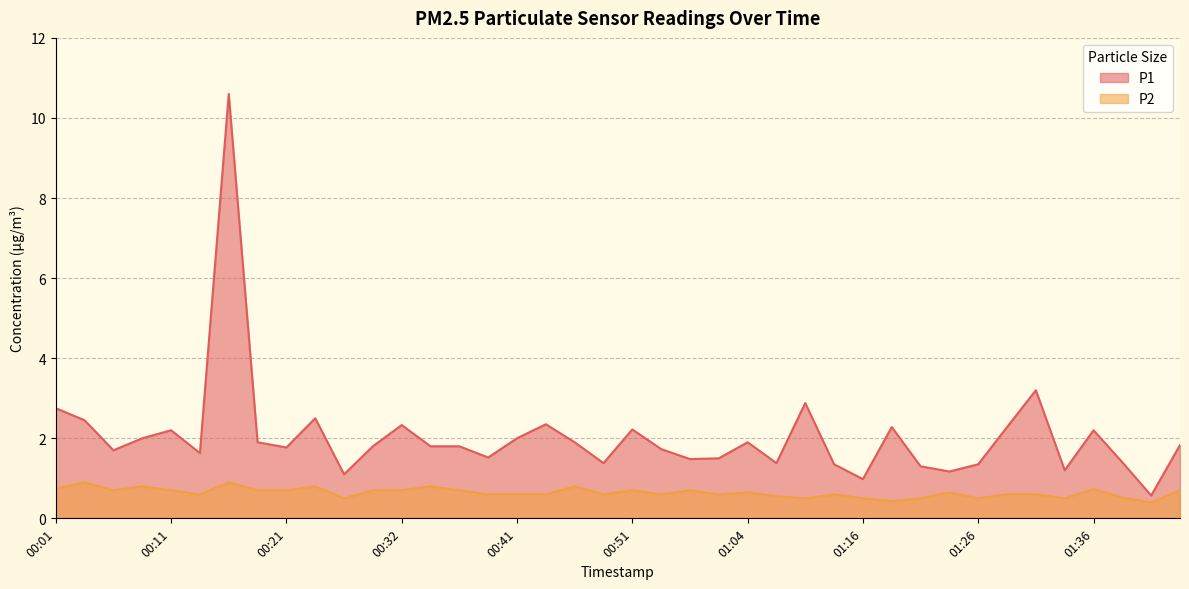

Does the chart have visible grid lines?

Yes